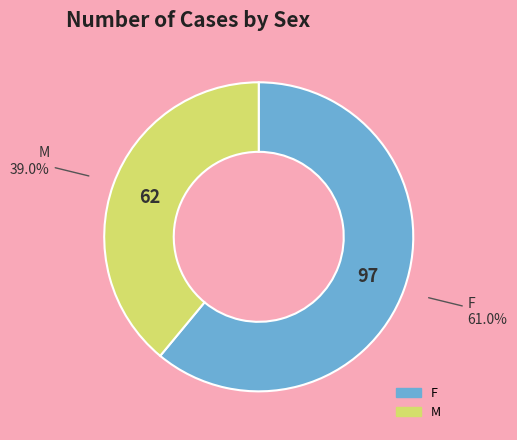

Count the number of slices in the pie.

2